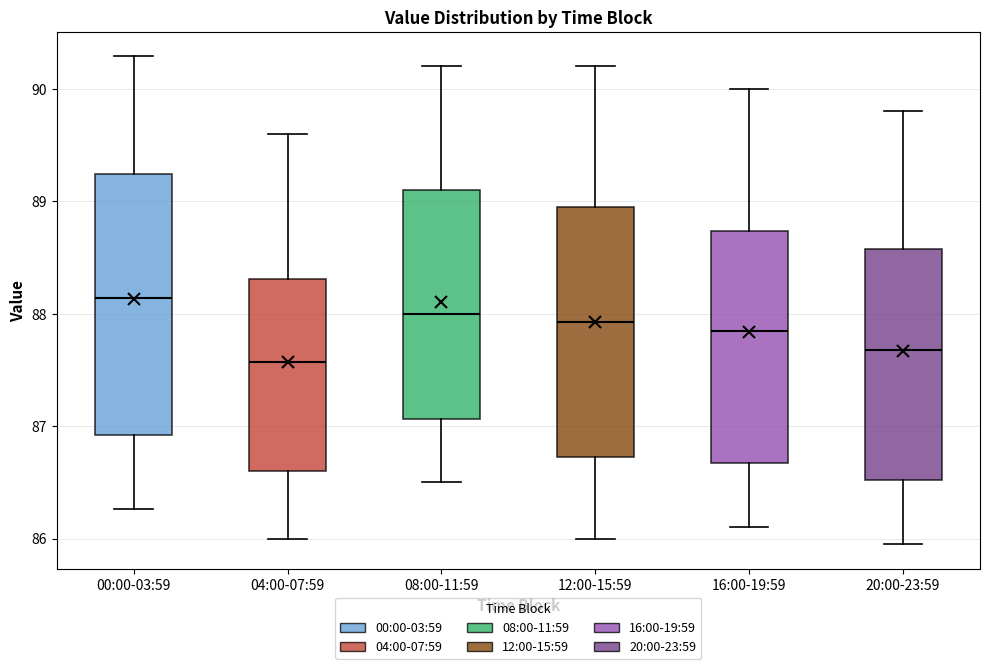

Where does the upper whisker of the box for 04:00-07:59 end on the y-axis? The values are not printed on the chart, so give them approximately, as read against the axis.

89.6